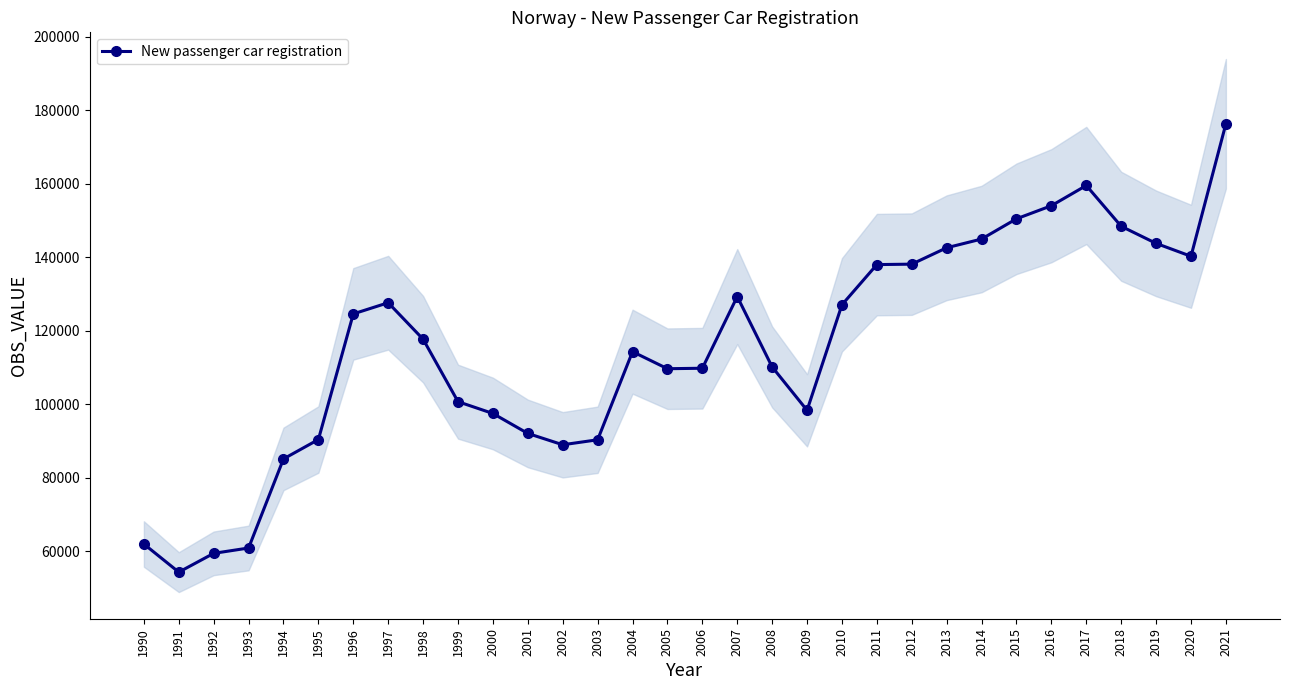

What is the average value?

115153